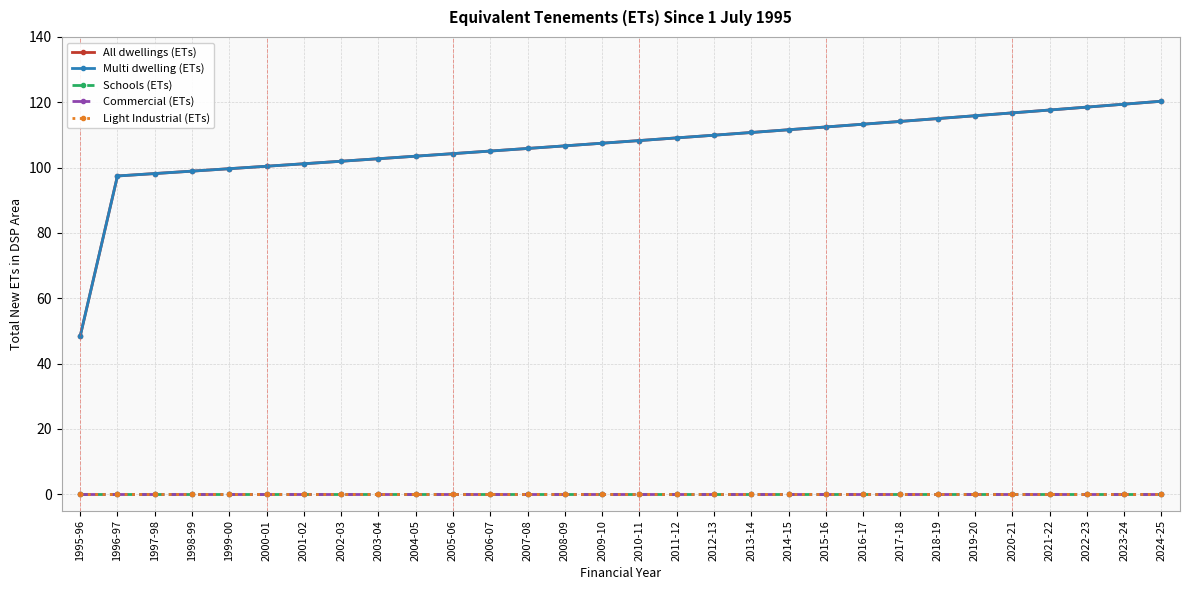

Is this an area chart (filled region under the line)?

No